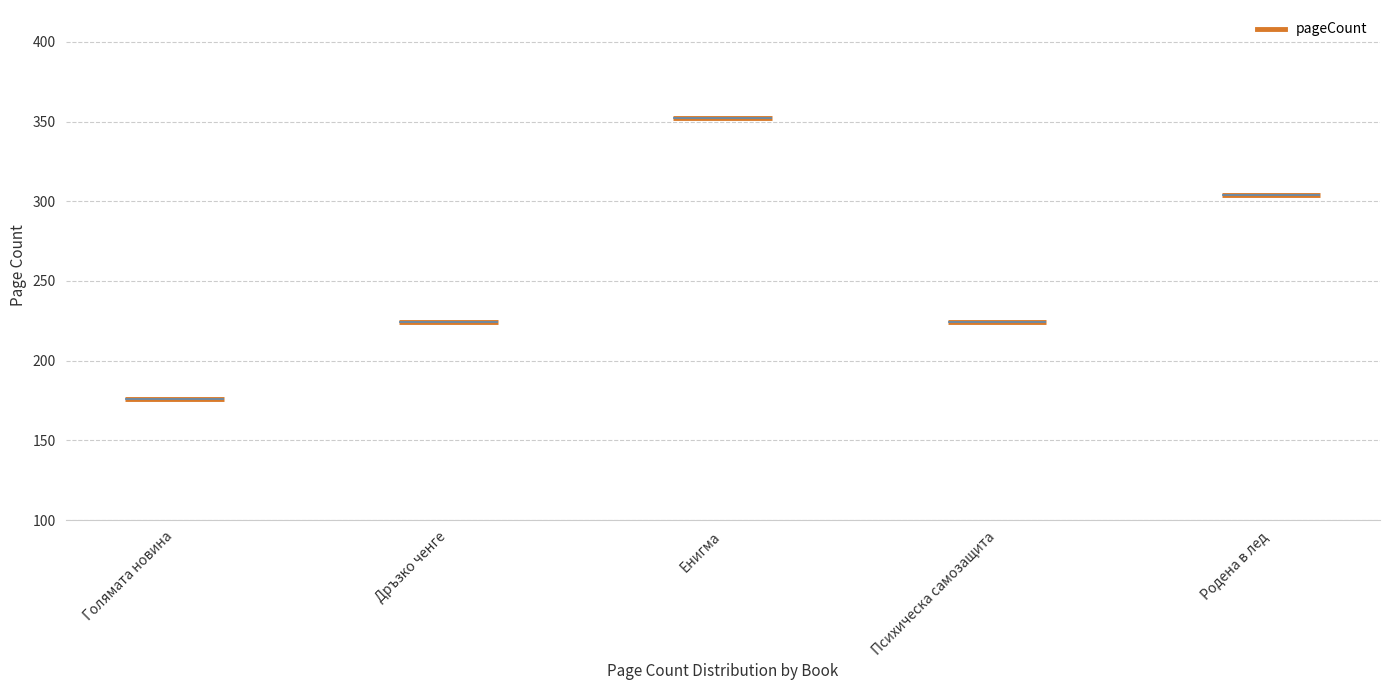

List the labels in order of value, smallest first.

Голямата новина, Дръзко ченге, Психическа самозащита, Родена в лед, Енигма